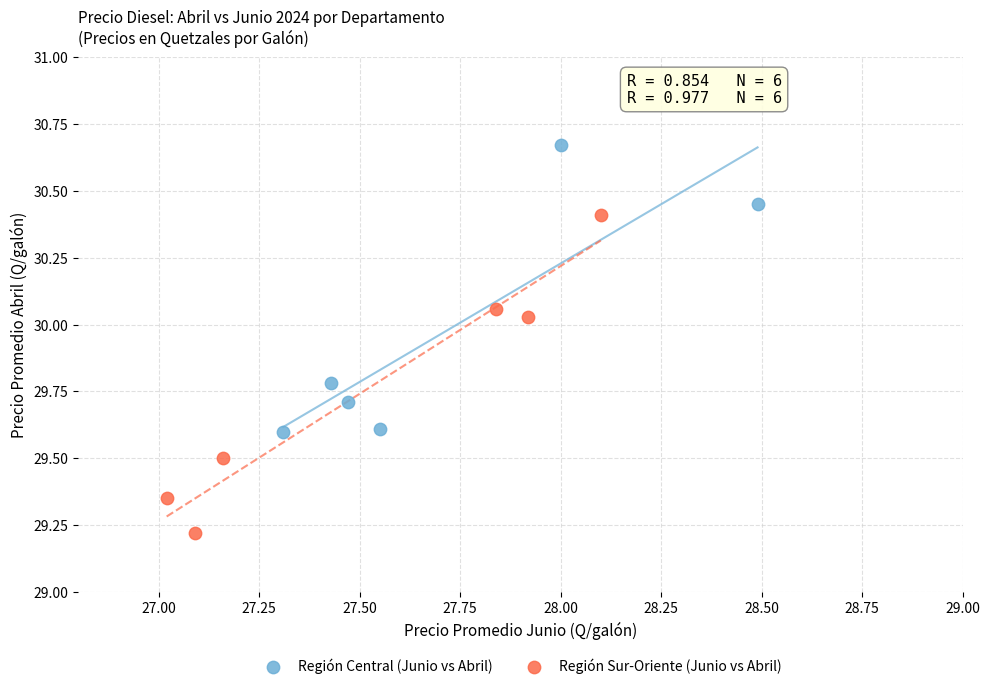

Which series reaches the maximum Y coordinate?

Región Central (Junio vs Abril)